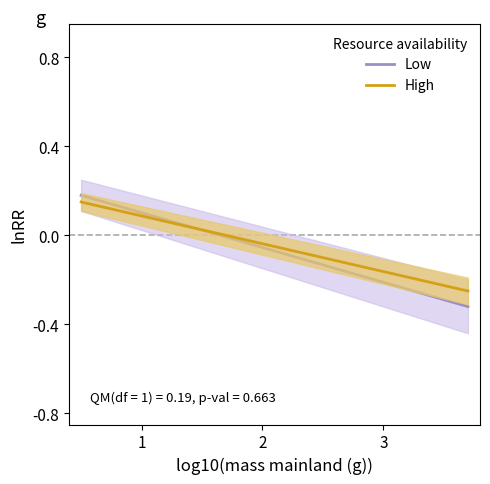

What is the difference between the maximum and minimum values in the High series?

0.4